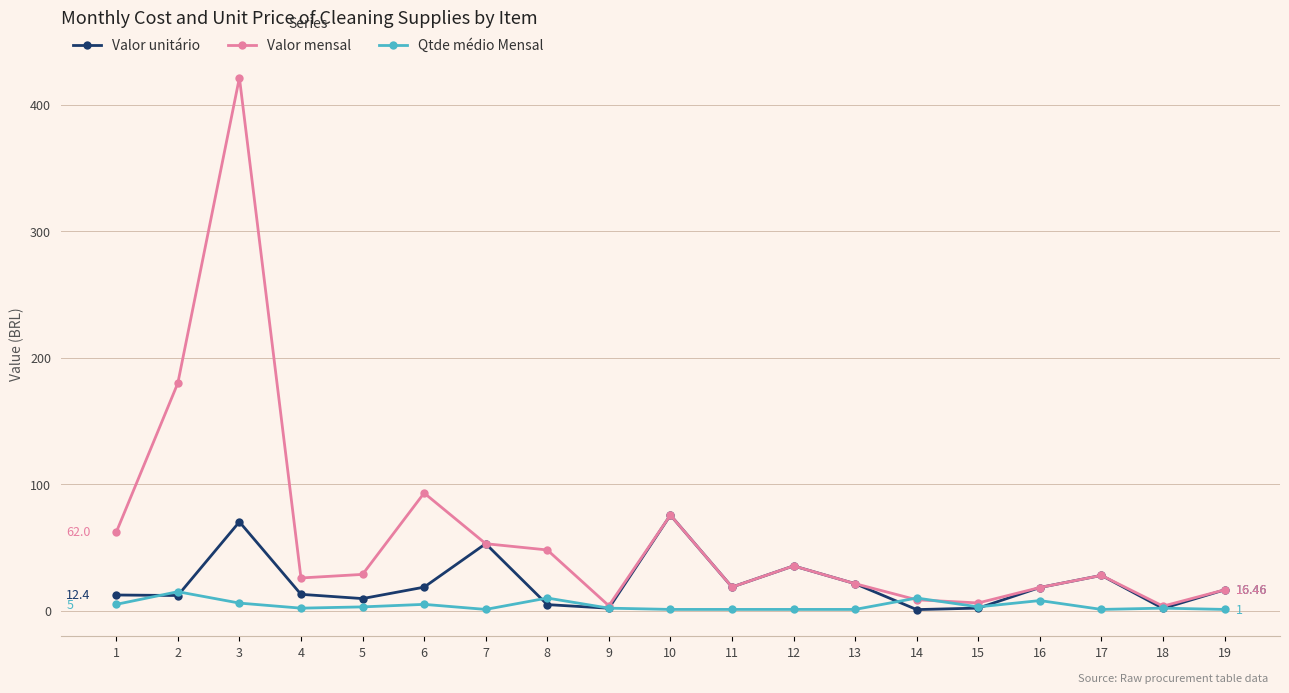

After their last crossing, which series has the higher values: Valor unitário or Qtde médio Mensal?

Valor unitário